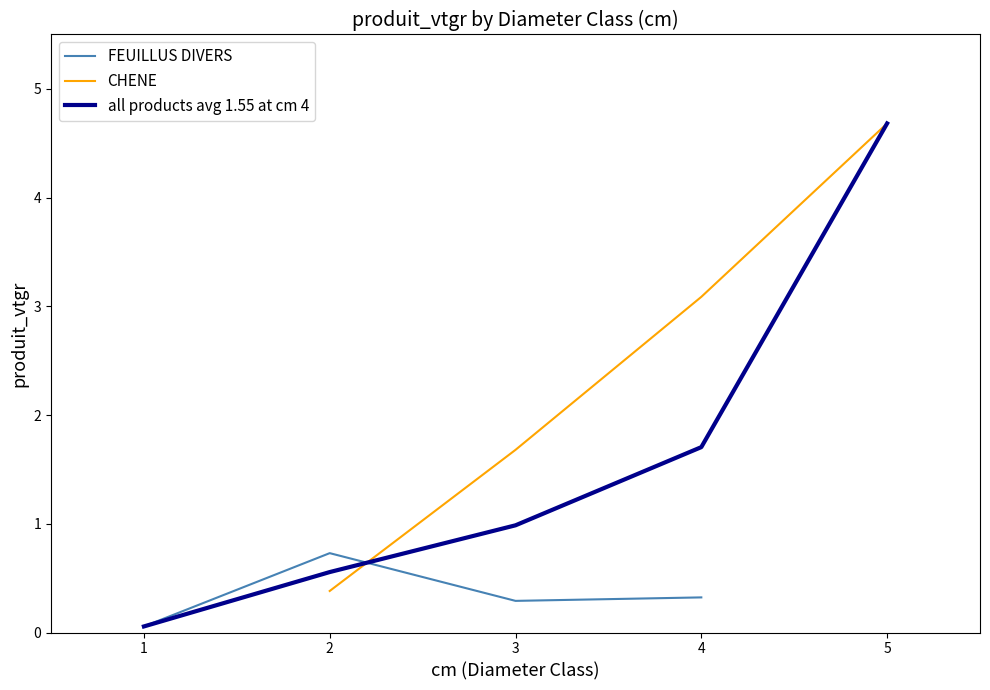

True or false: FEUILLUS DIVERS has a value of 0.7 at 2.

True